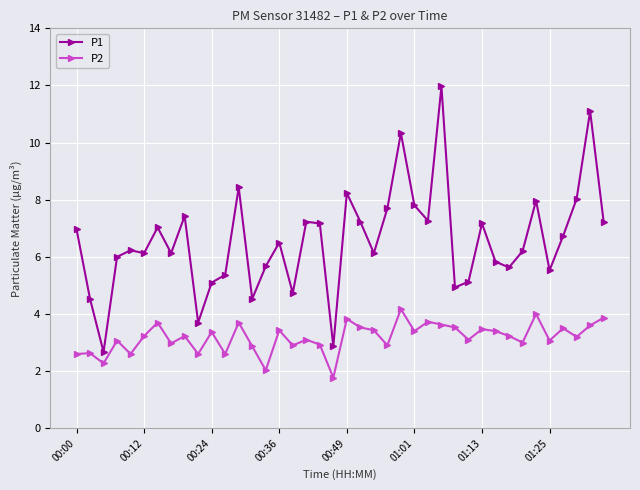

True or false: P1 and P2 intersect in this chart.

False